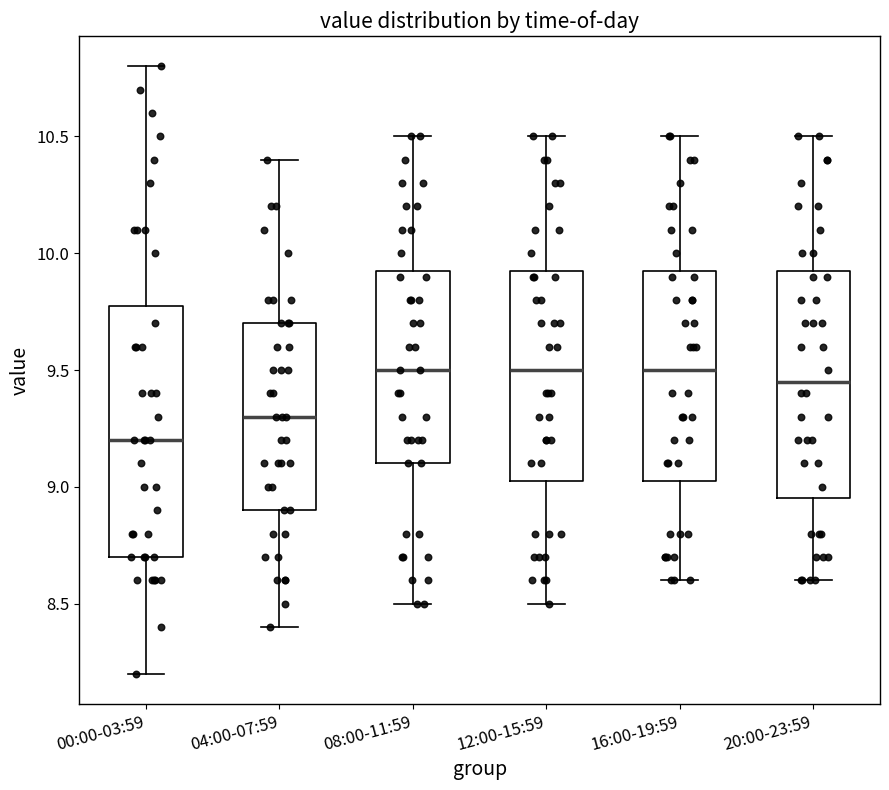

Reading left to right, transcribe this box plot: for each box, give where its median line is, the range the box spans, and where its two whiskers end, as read against the y-axis. The values are not printed on the chart, so give them approximately, as read against the axis.

00:00-03:59: median 9.20, box 8.70 to 9.80, whiskers 8.20 to 10.80
04:00-07:59: median 9.30, box 8.90 to 9.70, whiskers 8.40 to 10.40
08:00-11:59: median 9.50, box 9.10 to 9.95, whiskers 8.50 to 10.50
12:00-15:59: median 9.50, box 9.05 to 9.95, whiskers 8.50 to 10.50
16:00-19:59: median 9.50, box 9.05 to 9.95, whiskers 8.60 to 10.50
20:00-23:59: median 9.45, box 8.95 to 9.95, whiskers 8.60 to 10.50